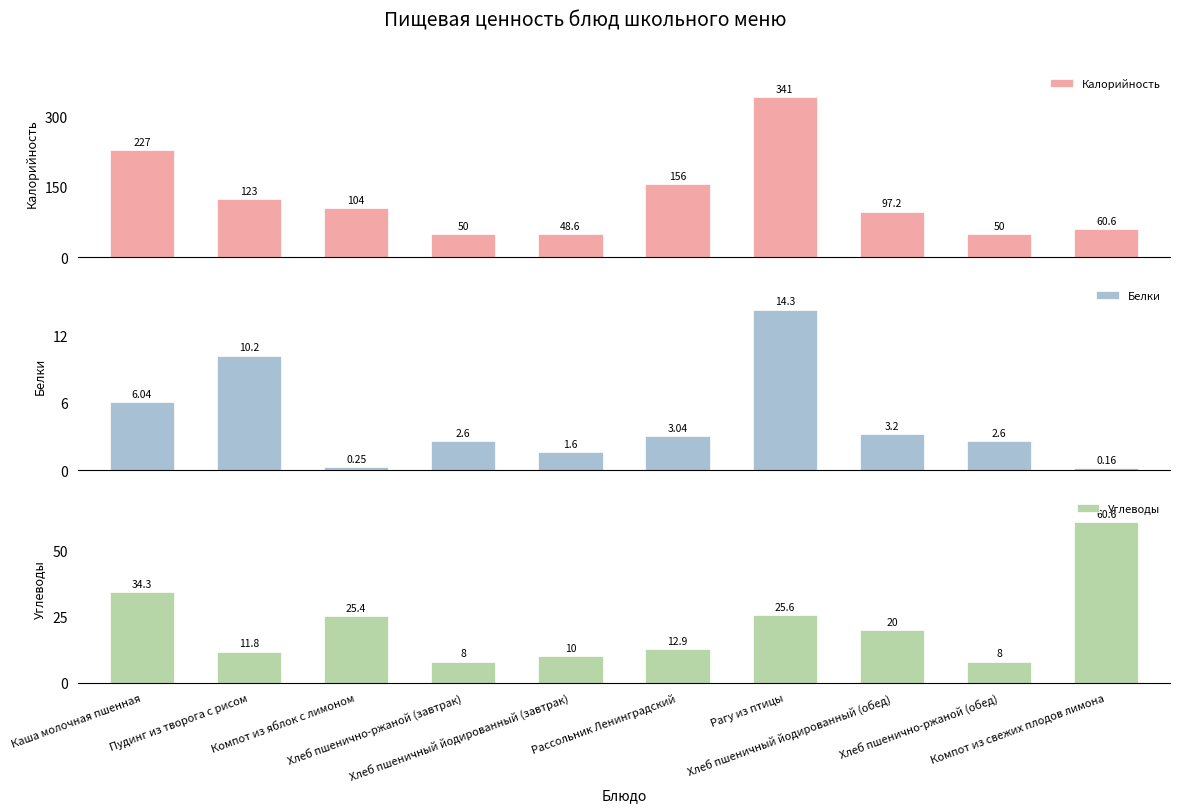

How many data points in Углеводы are less than 20?

5